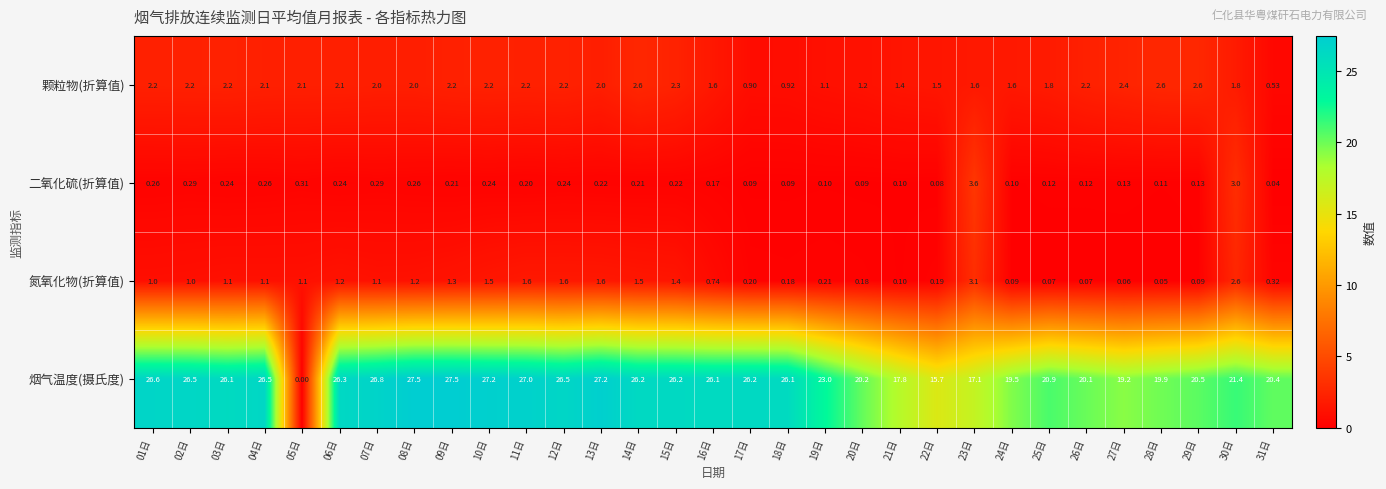

Which series has the widest spread of values?

烟气温度(摄氏度)